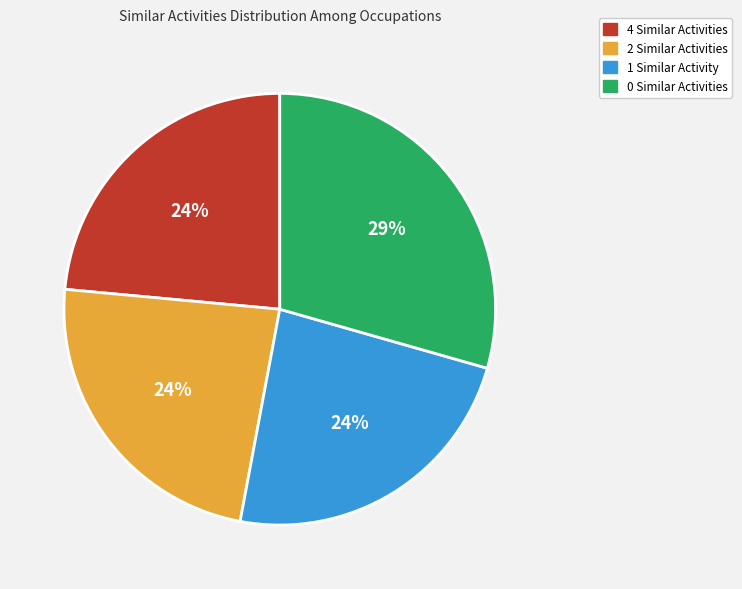

Which has a higher value, 0 Similar Activities or 1 Similar Activity?

0 Similar Activities